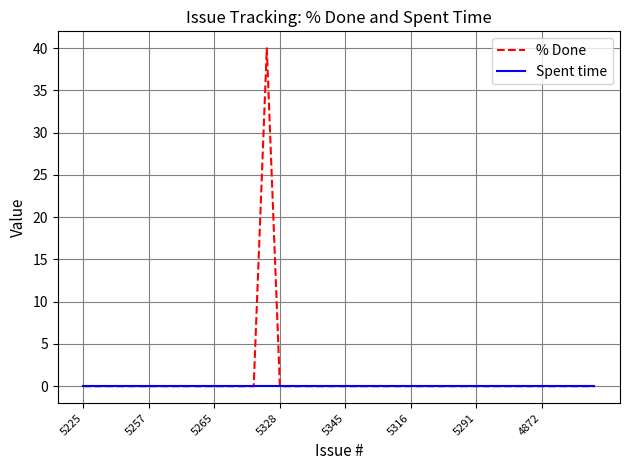

How many distinct data groups are displayed?

2